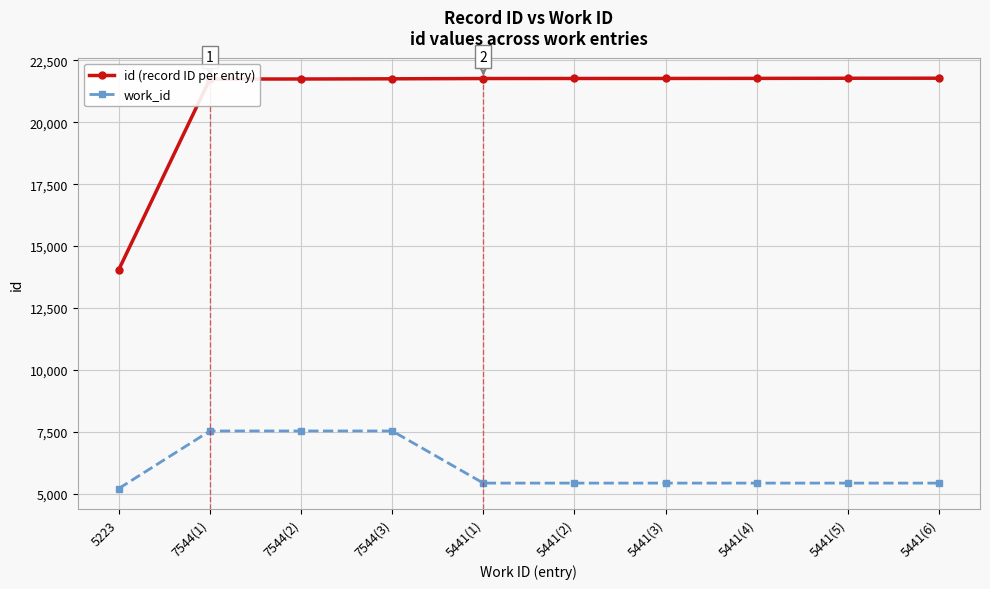

The id (record ID per entry) series shows 5261 at 5441(1). True or false?

False